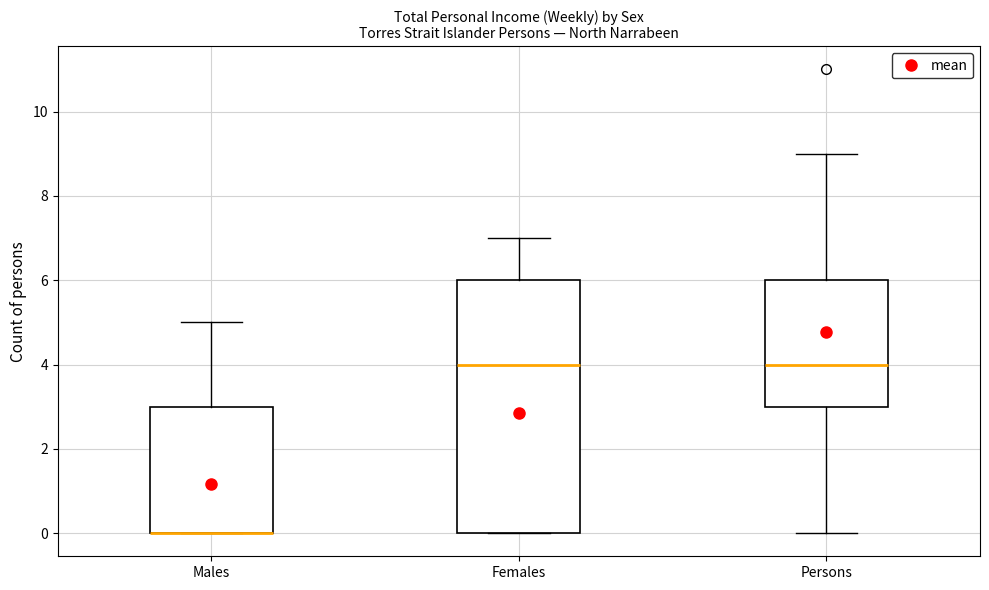

Which box is the tallest, from its lower edge to its upper edge?

Females